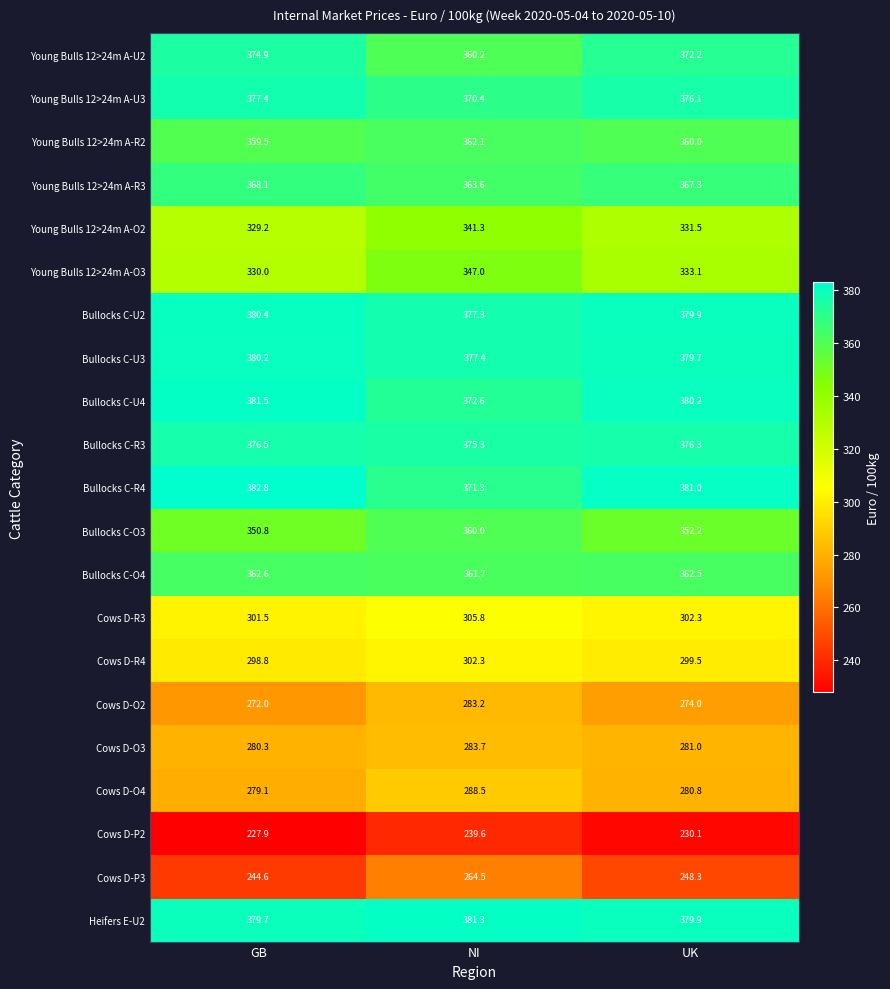

What is the difference between the Young Bulls 12>24m A-R3 values at NI and GB?

4.5